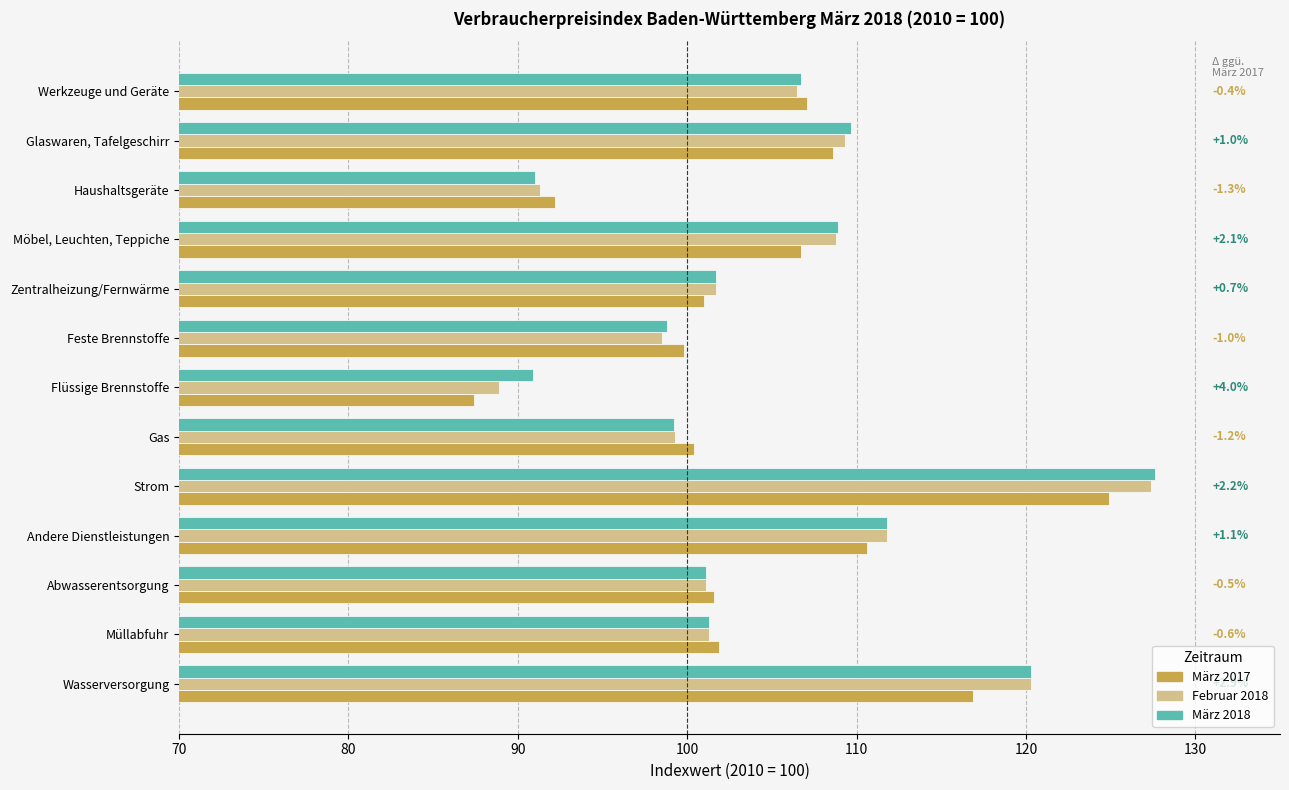

How many distinct data groups are displayed?

3